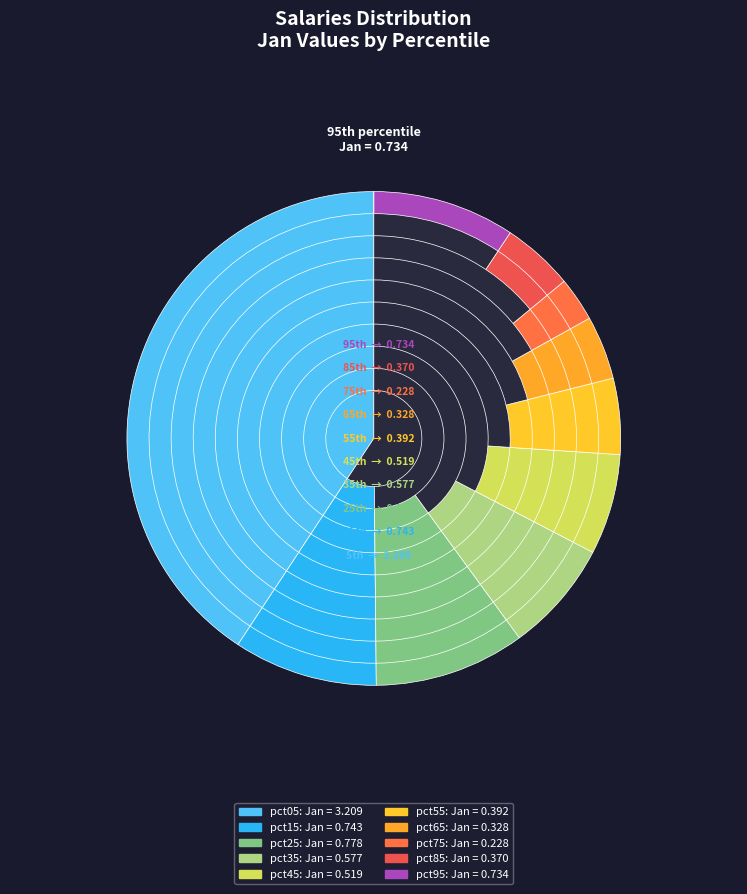

Count the number of slices in the pie.

10